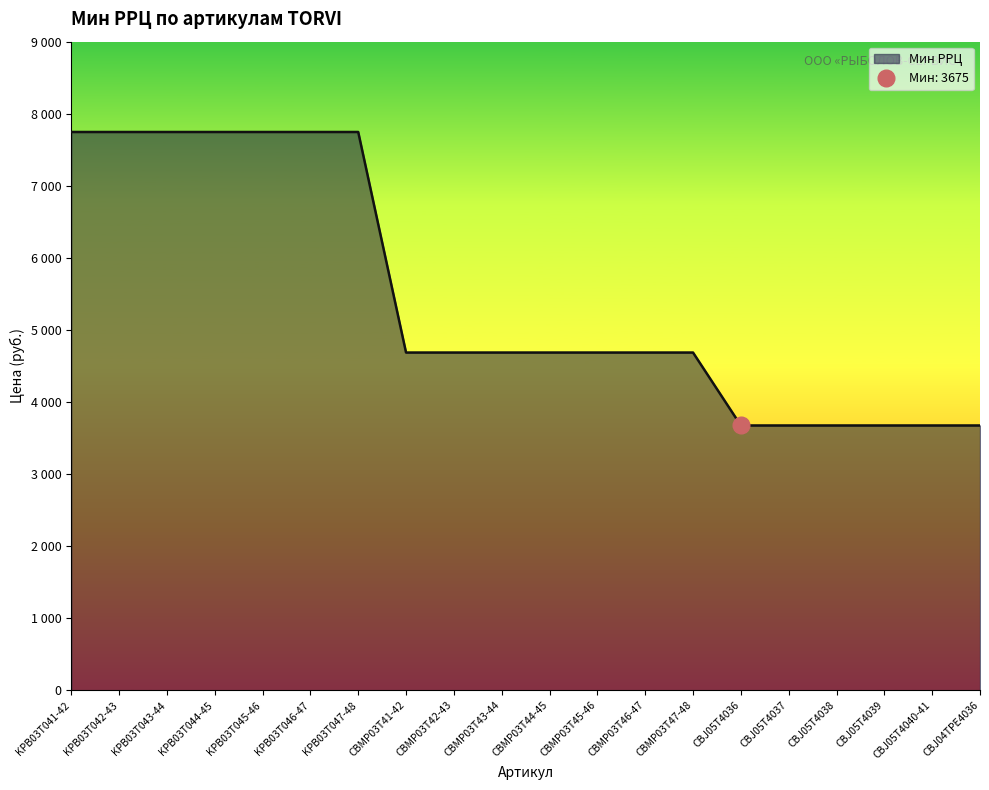

What is the average value?

5454